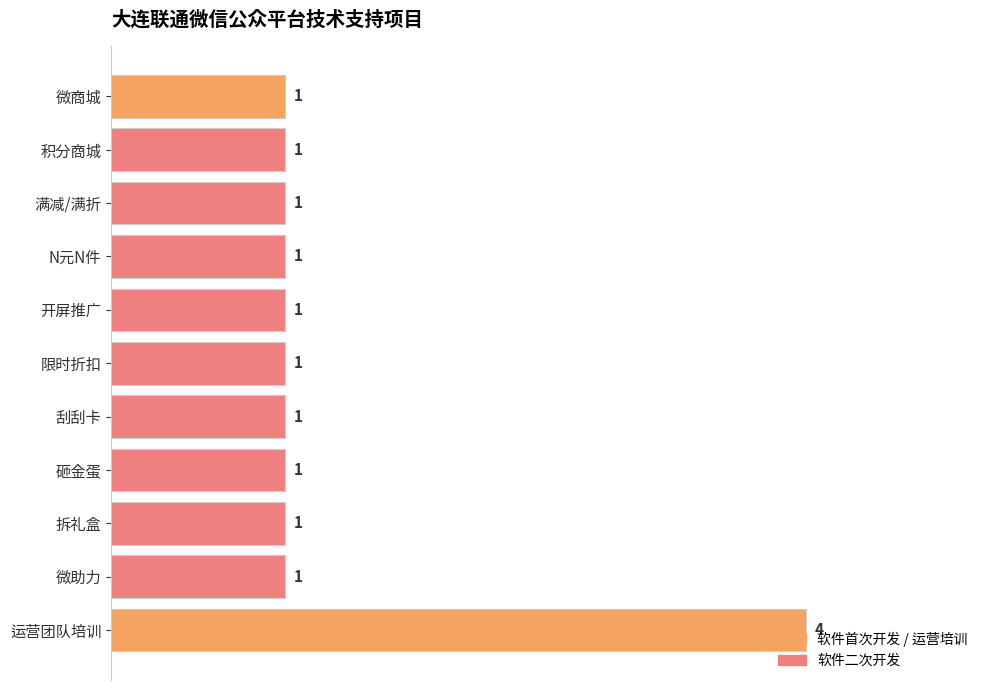

True or false: the data shows 6 at 运营团队培训.

False